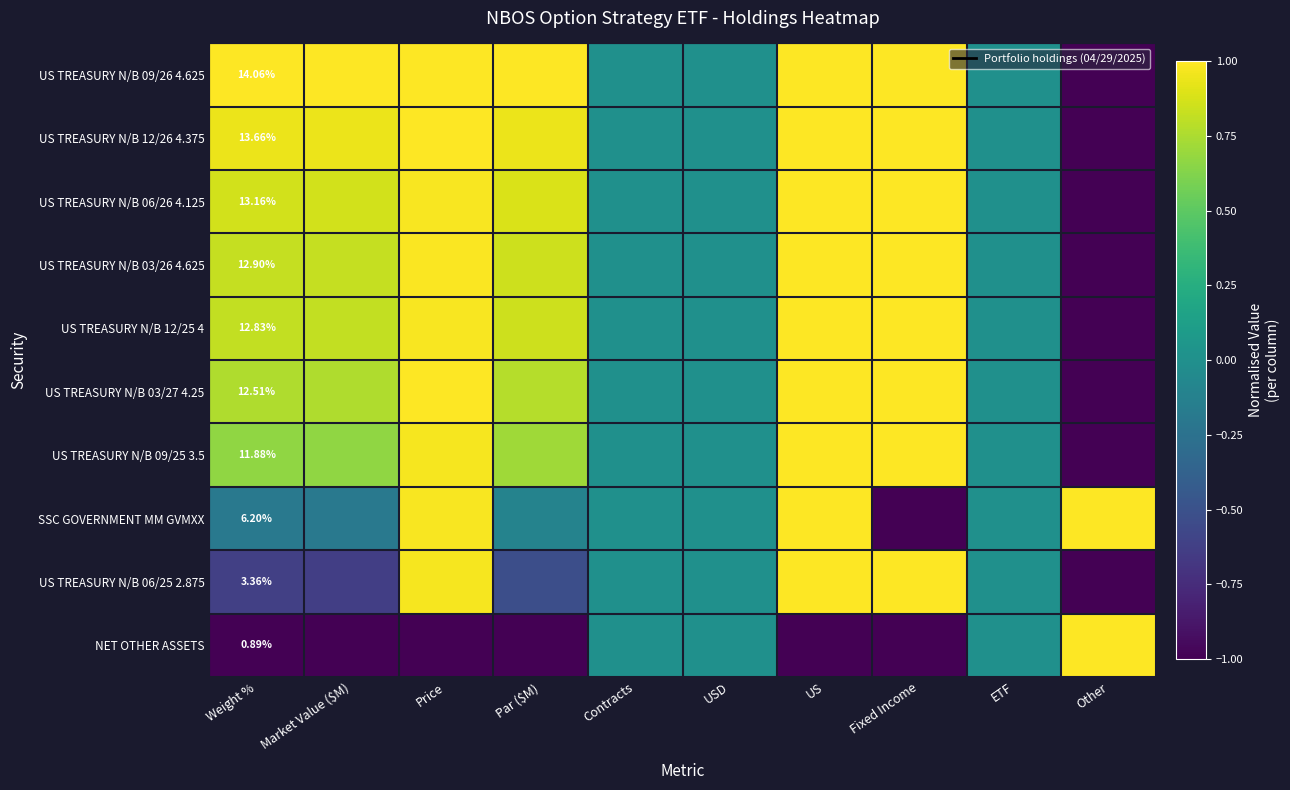

At which category is the sum across all series the highest?

US